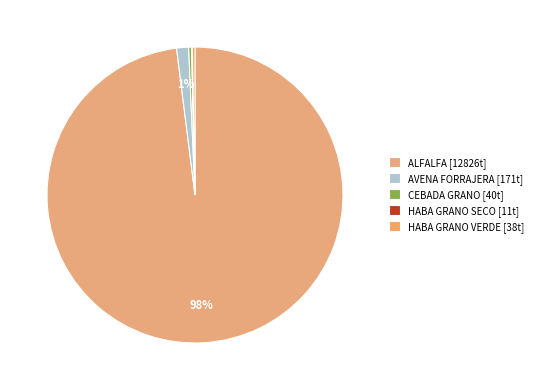

Which has a higher value, CEBADA GRANO or HABA GRANO VERDE?

CEBADA GRANO